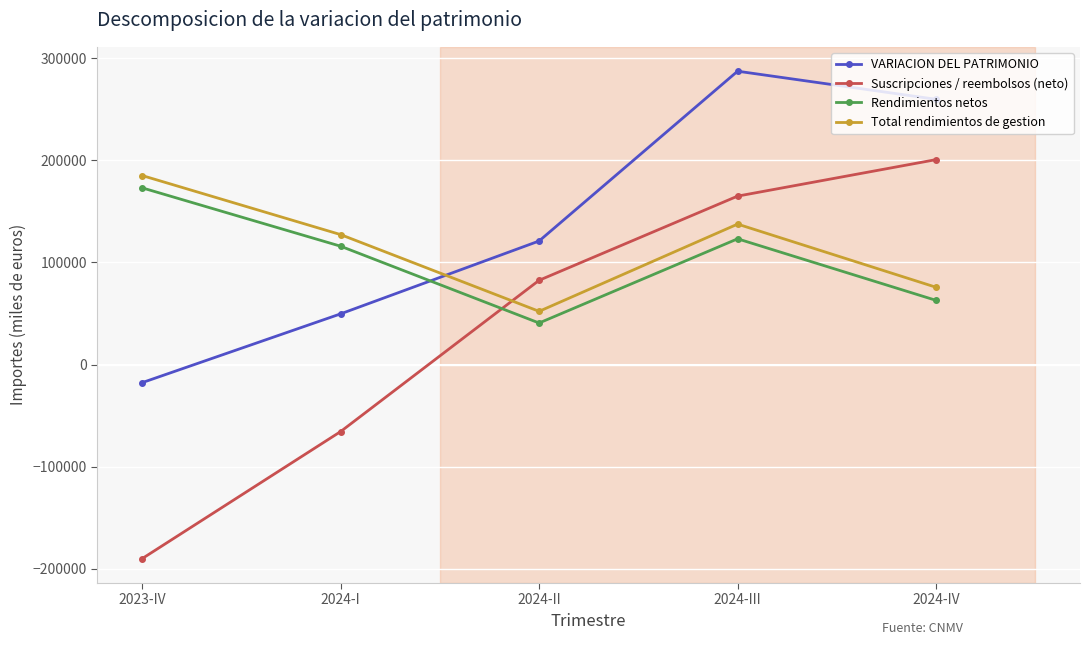

How many values in the Rendimientos netos series are below 115923?

2